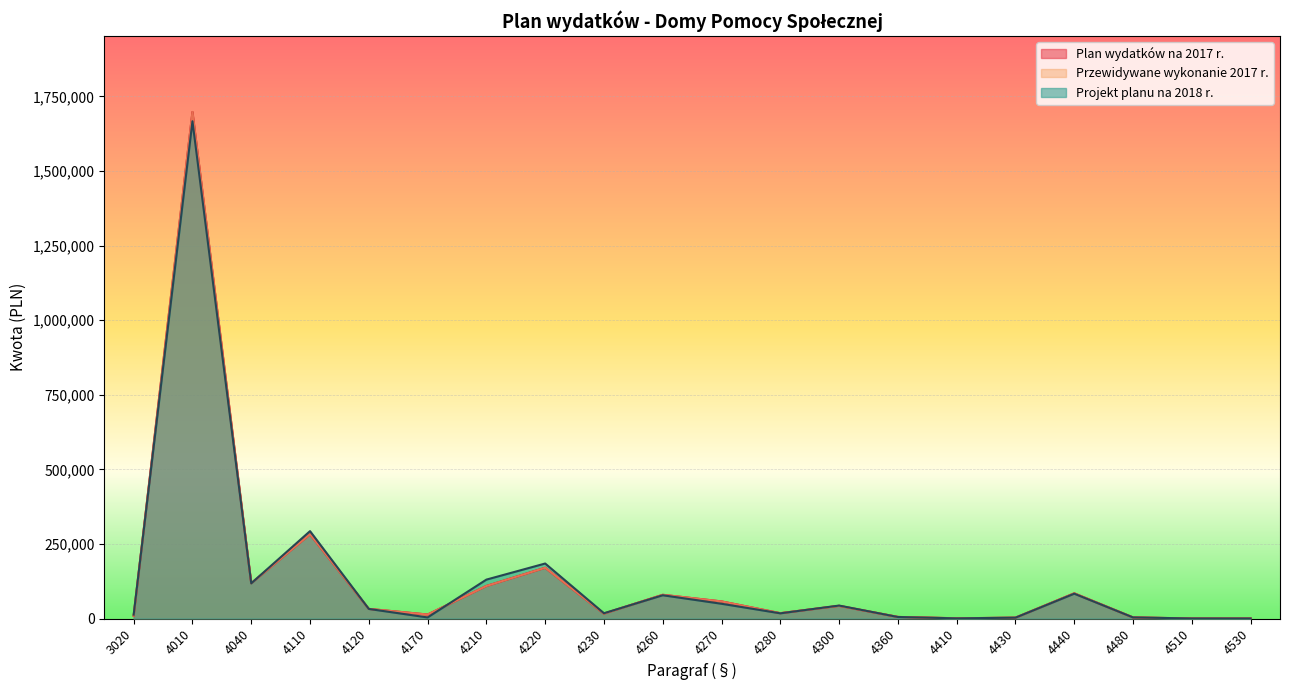

True or false: Projekt planu na 2018 r. and Przewidywane wykonanie 2017 r. cross at least once.

True